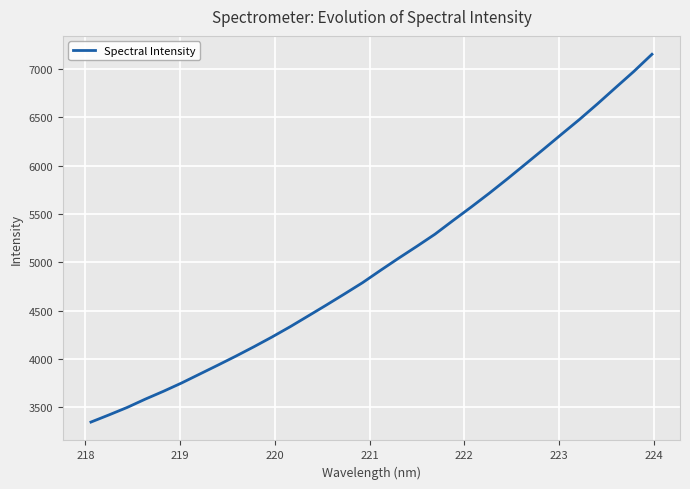

What is the minimum value shown in the chart?

3347.5